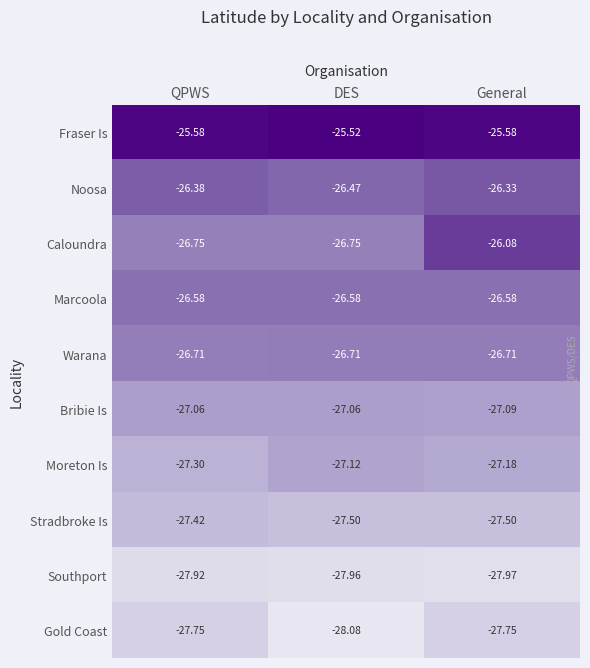

Which series has the widest spread of values?

Caloundra